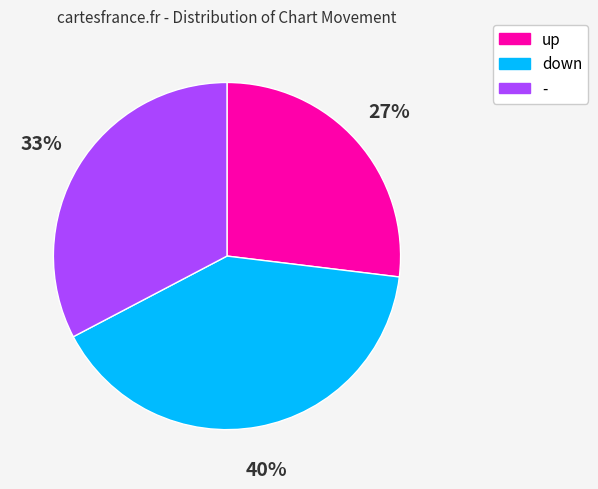

To the nearest percent, what is the average slice percentage?

33%